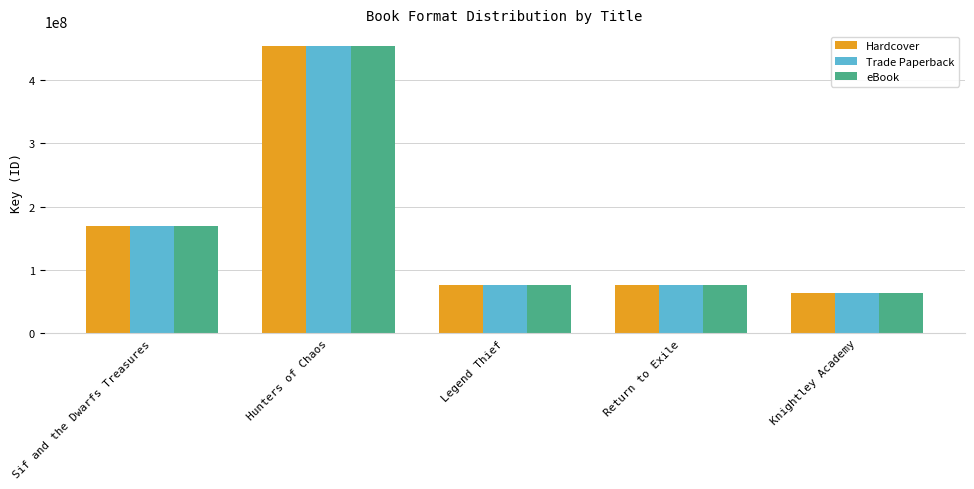

What is the label of the 2nd bar from the right?

Return to Exile